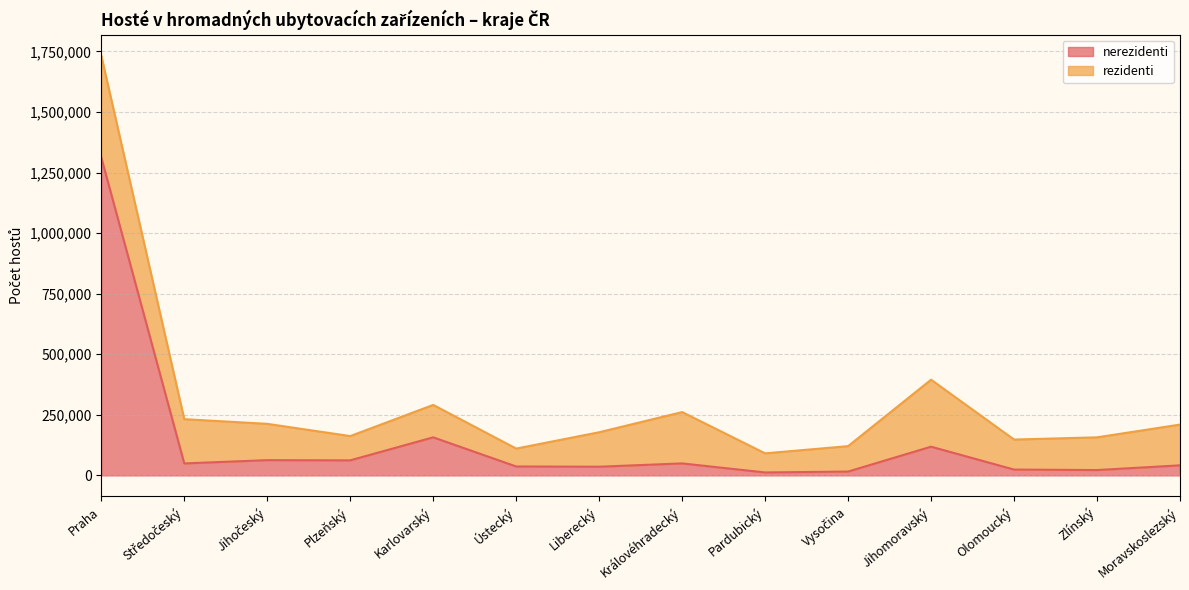

Reading right to left, what are all the values shown in this chart?

41429	22075	23969	118476	15796	12119	49472	35805	36791	157118	62065	62922	49365	1312447